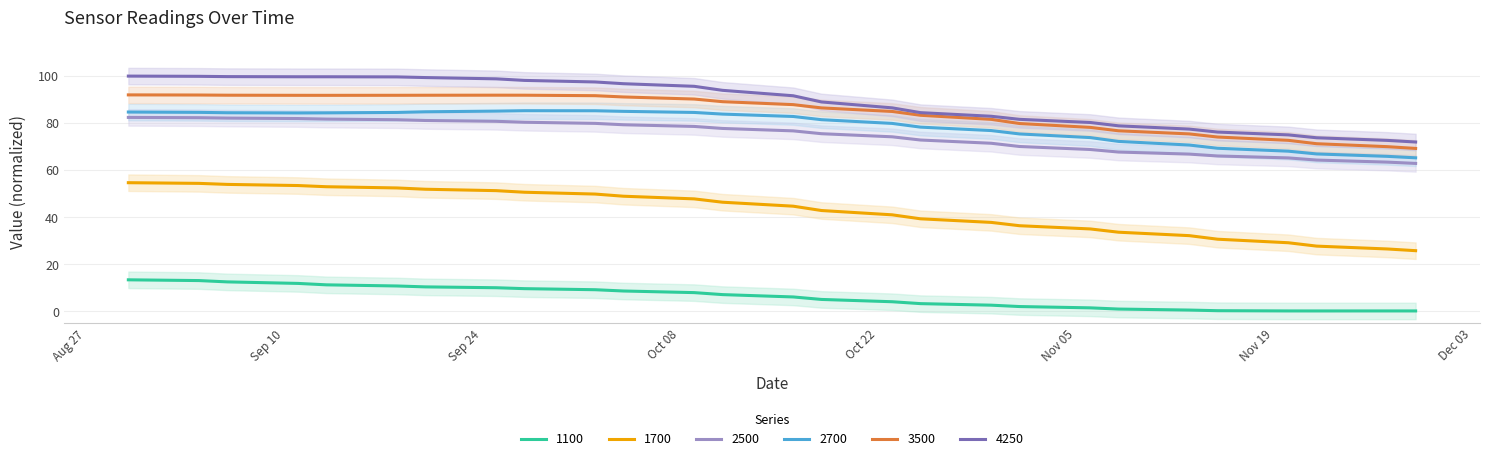

Which series has the widest spread of values?

1700